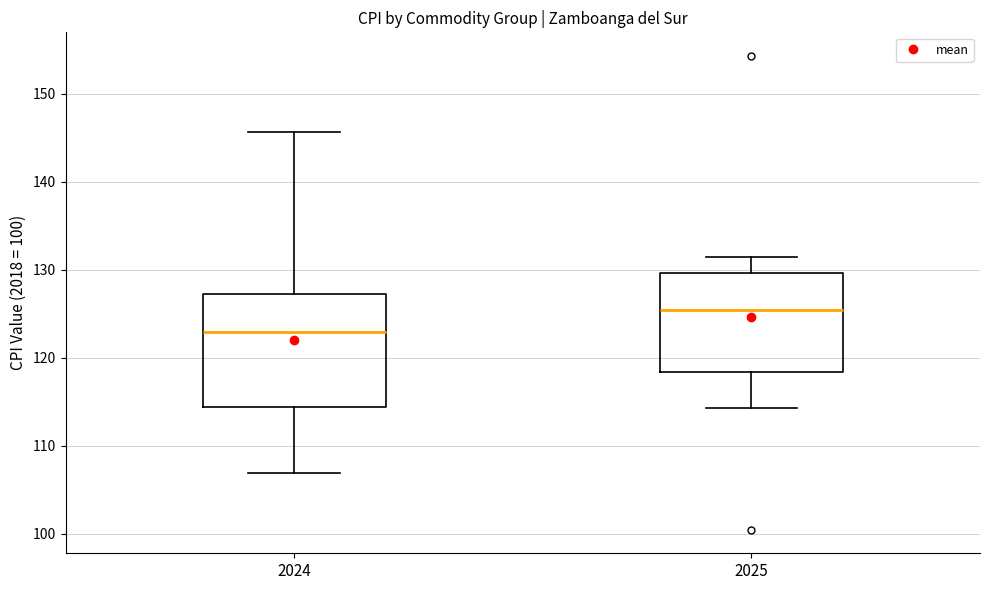

Reading left to right, read every box against the y-axis: the position of its median line, the range the box covers, and the ends of its whiskers. The values are not printed on the chart, so give them approximately, as read against the axis.

2024: median 123, box 114 to 127, whiskers 107 to 146
2025: median 125, box 118 to 130, whiskers 114 to 132